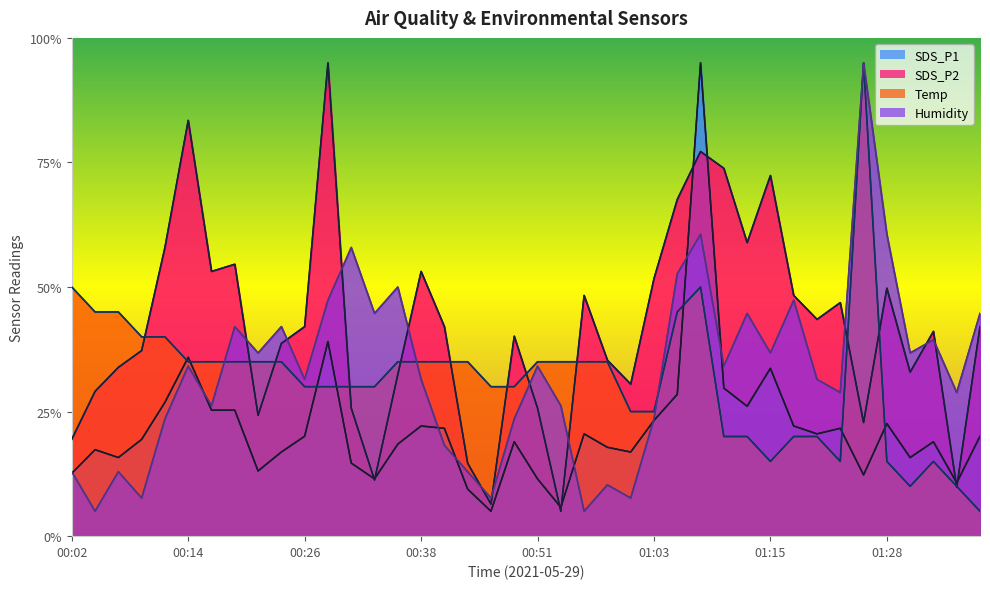

What position from the left is 00:02?

1